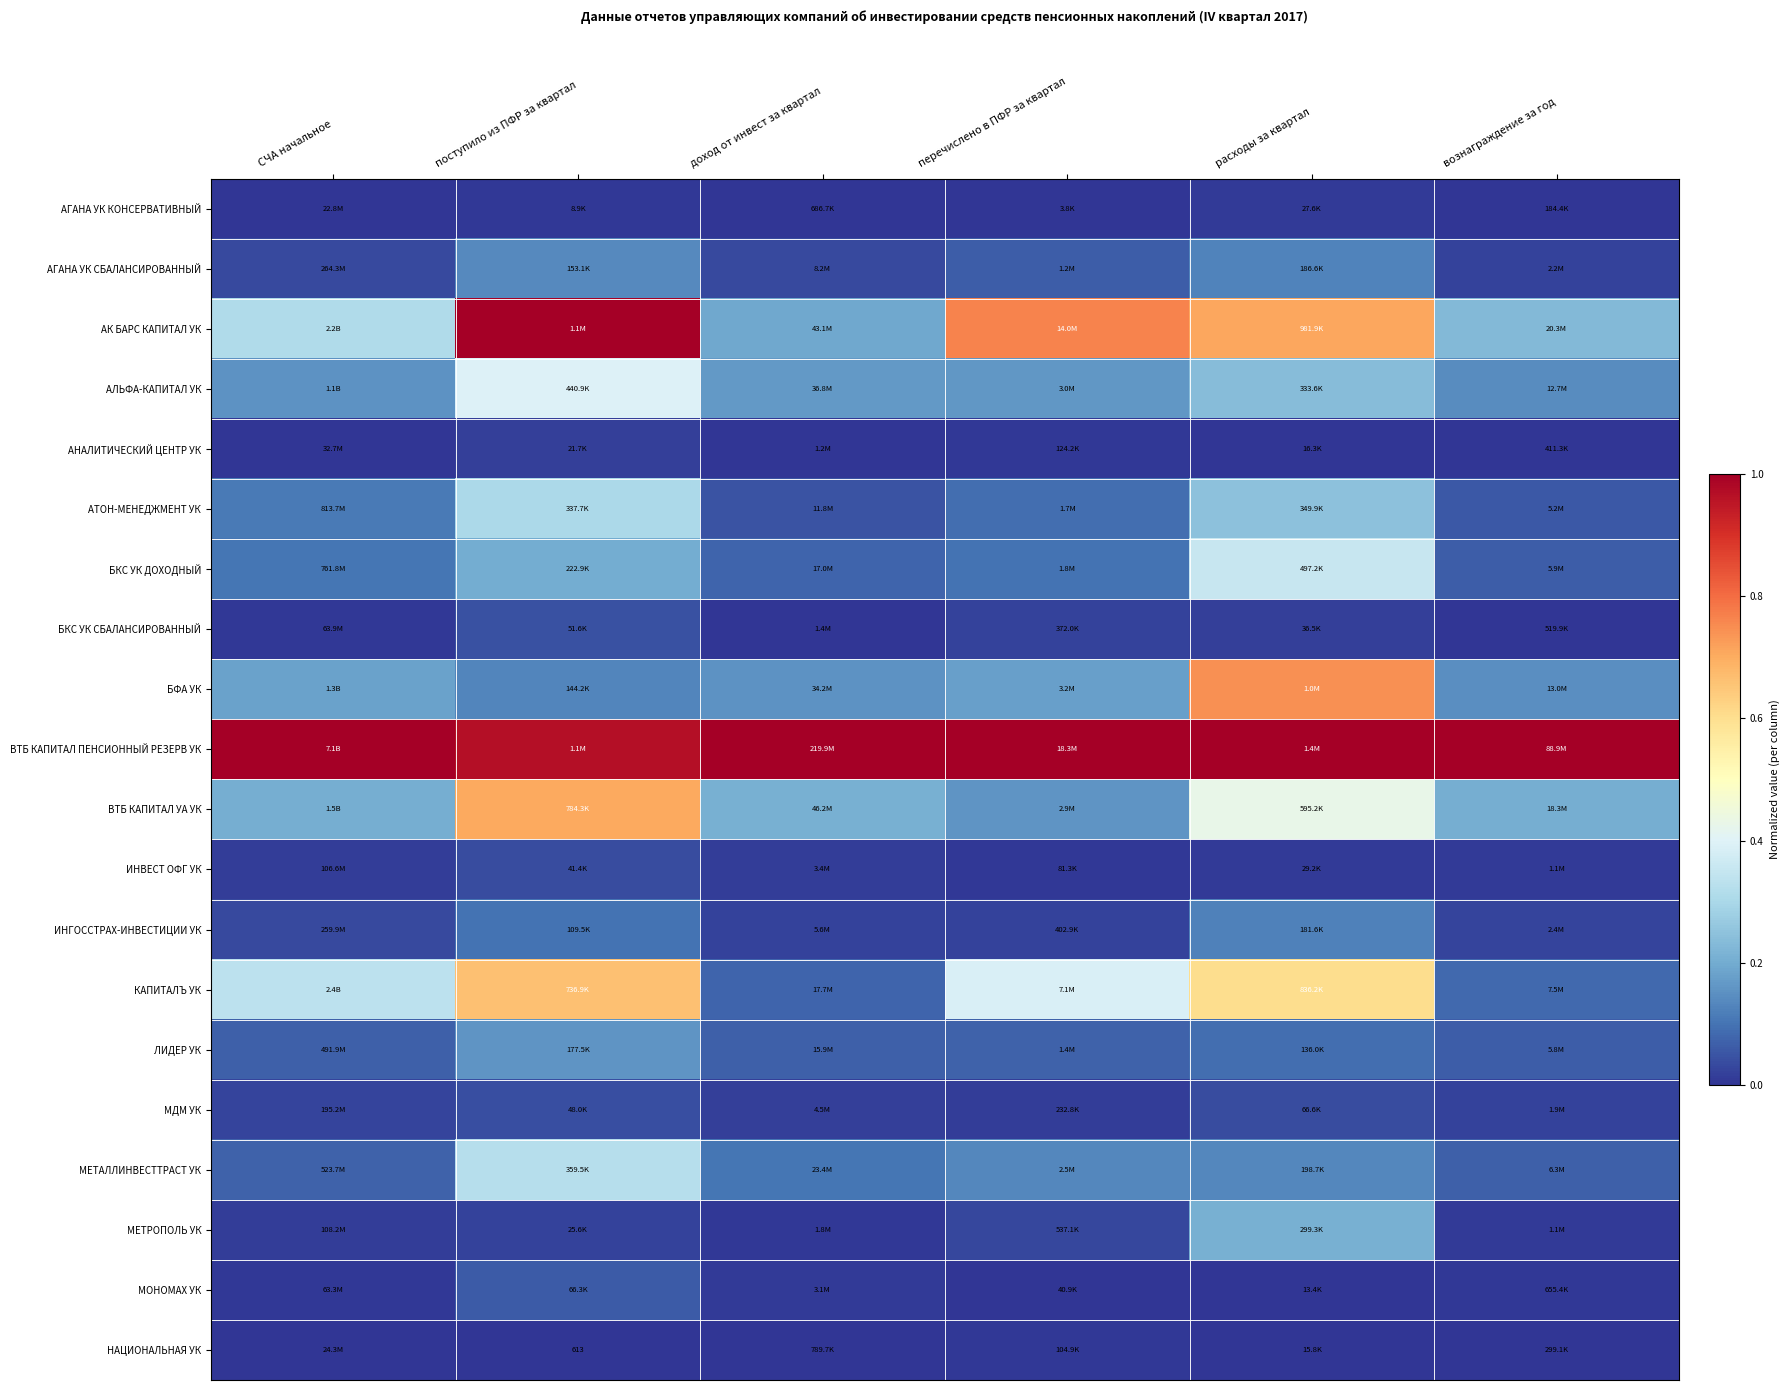

True or false: АГАНА УК СБАЛАНСИРОВАННЫЙ has a value of 0.0 at расходы за квартал.

False